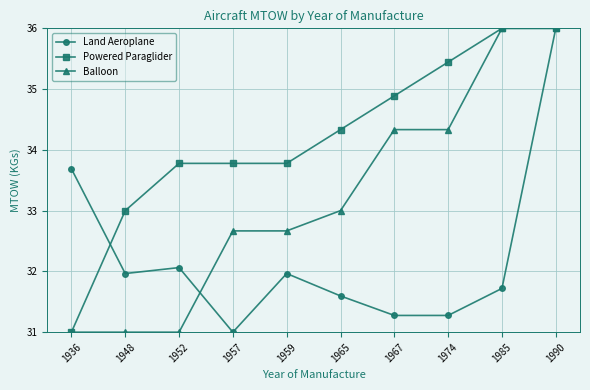

How many categories are shown in the chart?

10